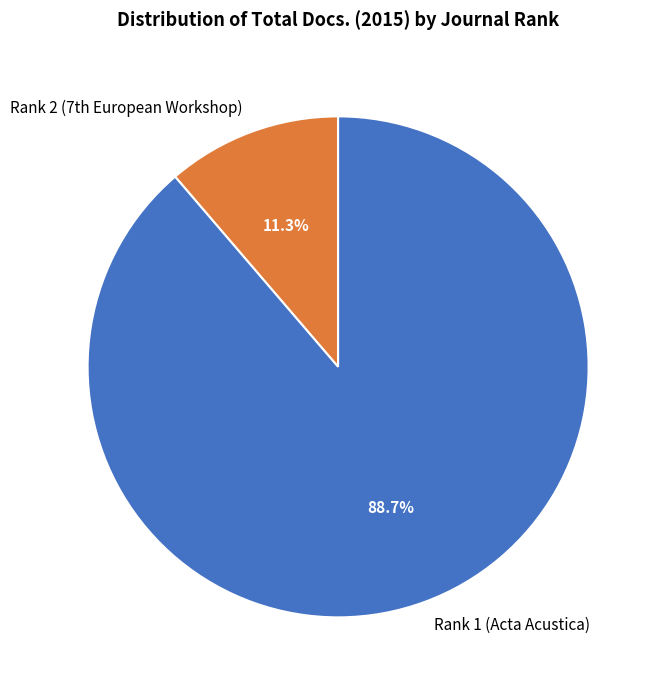

How many slices are in this pie chart?

2